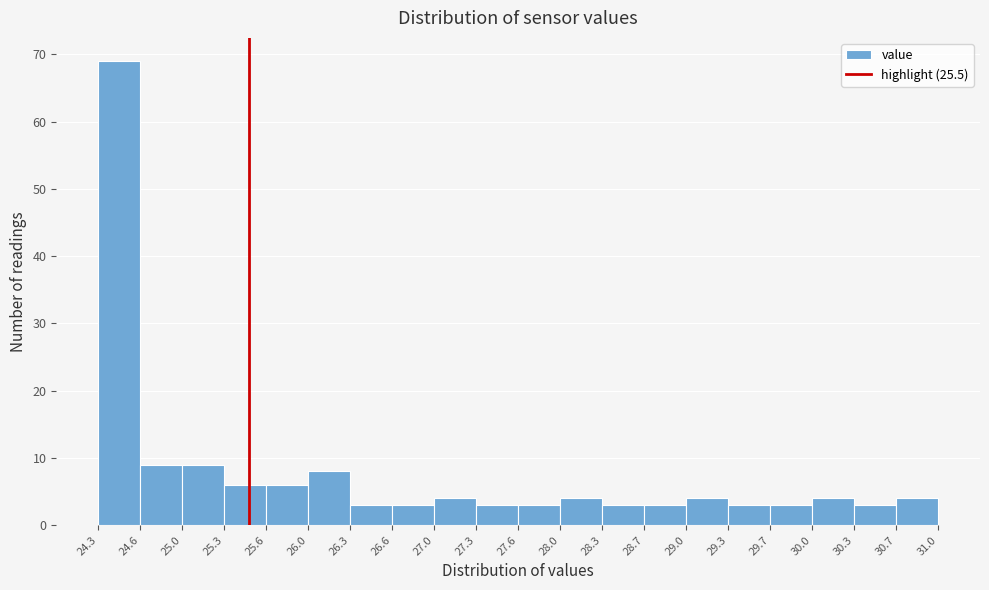

Reading left to right, list every bar in this chart as the range it spans on the x-axis followed by its height. The values are not printed on the chart, so give them approximately, as read against the axis.

24.3 to 24.6: 69
24.6 to 25.0: 9
25.0 to 25.3: 9
25.3 to 25.6: 6
25.6 to 26.0: 6
26.0 to 26.3: 8
26.3 to 26.6: 3
26.6 to 27.0: 3
27.0 to 27.3: 4
27.3 to 27.6: 3
27.6 to 28.0: 3
28.0 to 28.3: 4
28.3 to 28.7: 3
28.7 to 29.0: 3
29.0 to 29.3: 4
29.3 to 29.7: 3
29.7 to 30.0: 3
30.0 to 30.3: 4
30.3 to 30.7: 3
30.7 to 31.0: 4